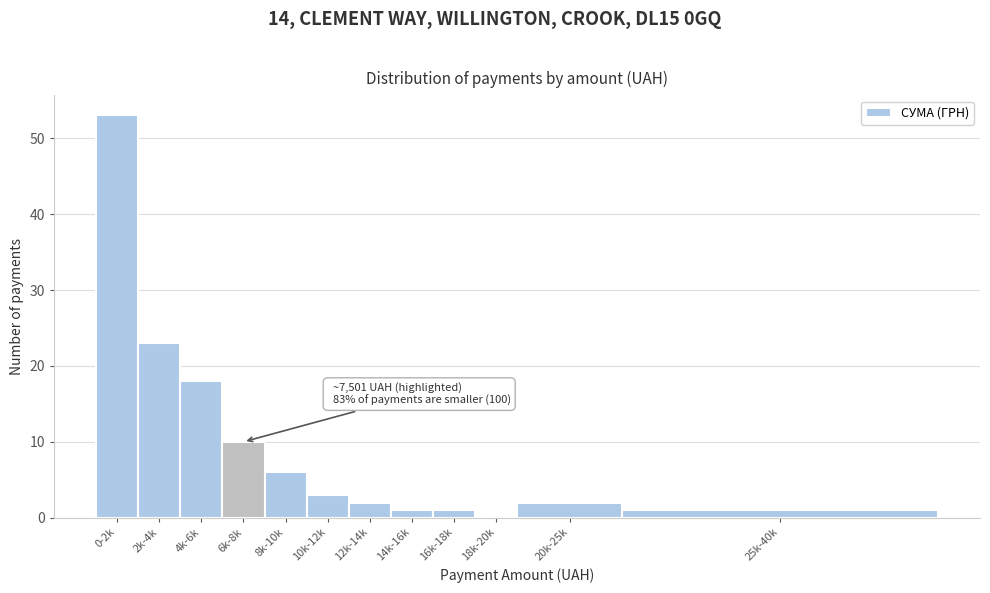

Reading left to right, what are all the values shown in this chart?

0-2k=53	2k-4k=23	4k-6k=18	6k-8k=10	8k-10k=6	10k-12k=3	12k-14k=2	14k-16k=1	16k-18k=1	18k-20k=0	20k-25k=2	25k-40k=1